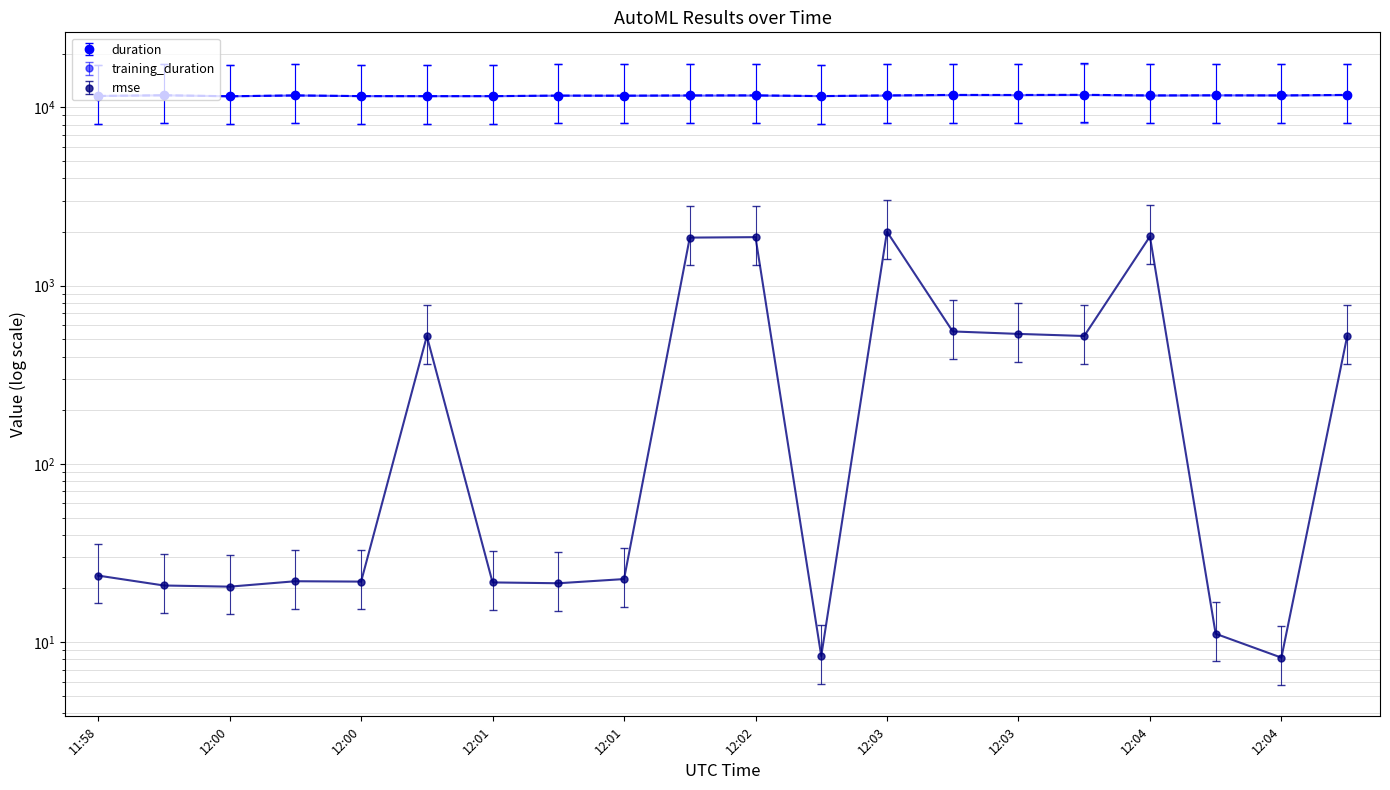

What is the label of the 6th point from the right?

12:03